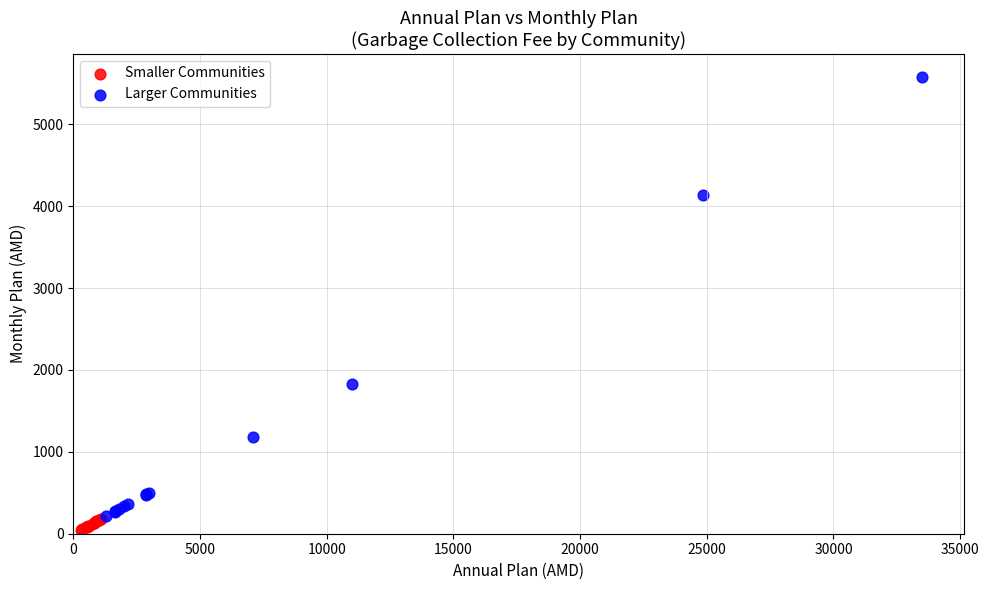

Which series contains the lowest Y value?

Smaller Communities